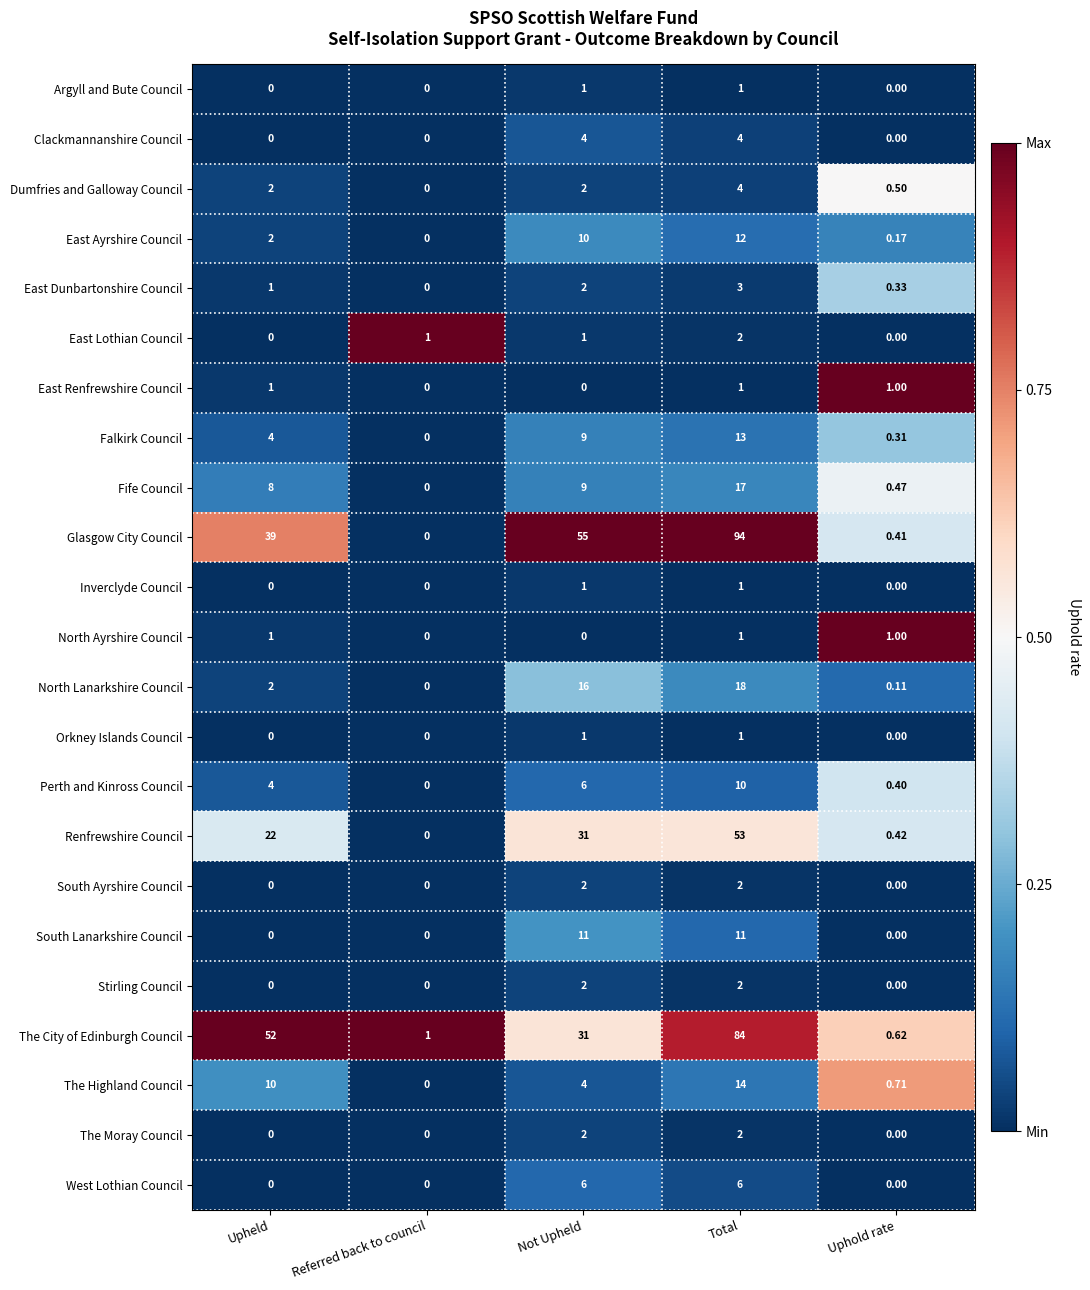

Between Upheld and Total, which series saw the biggest shift?

Glasgow City Council